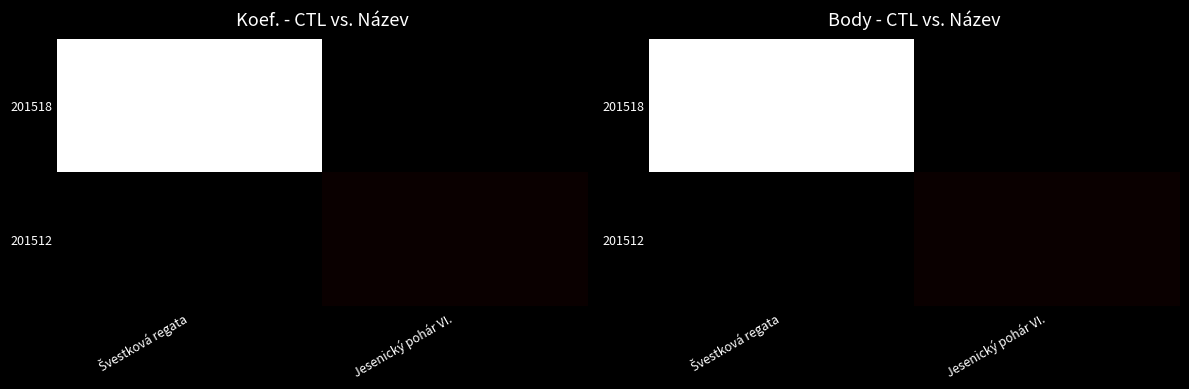

At how many categories does at least one series exceed 199?

1